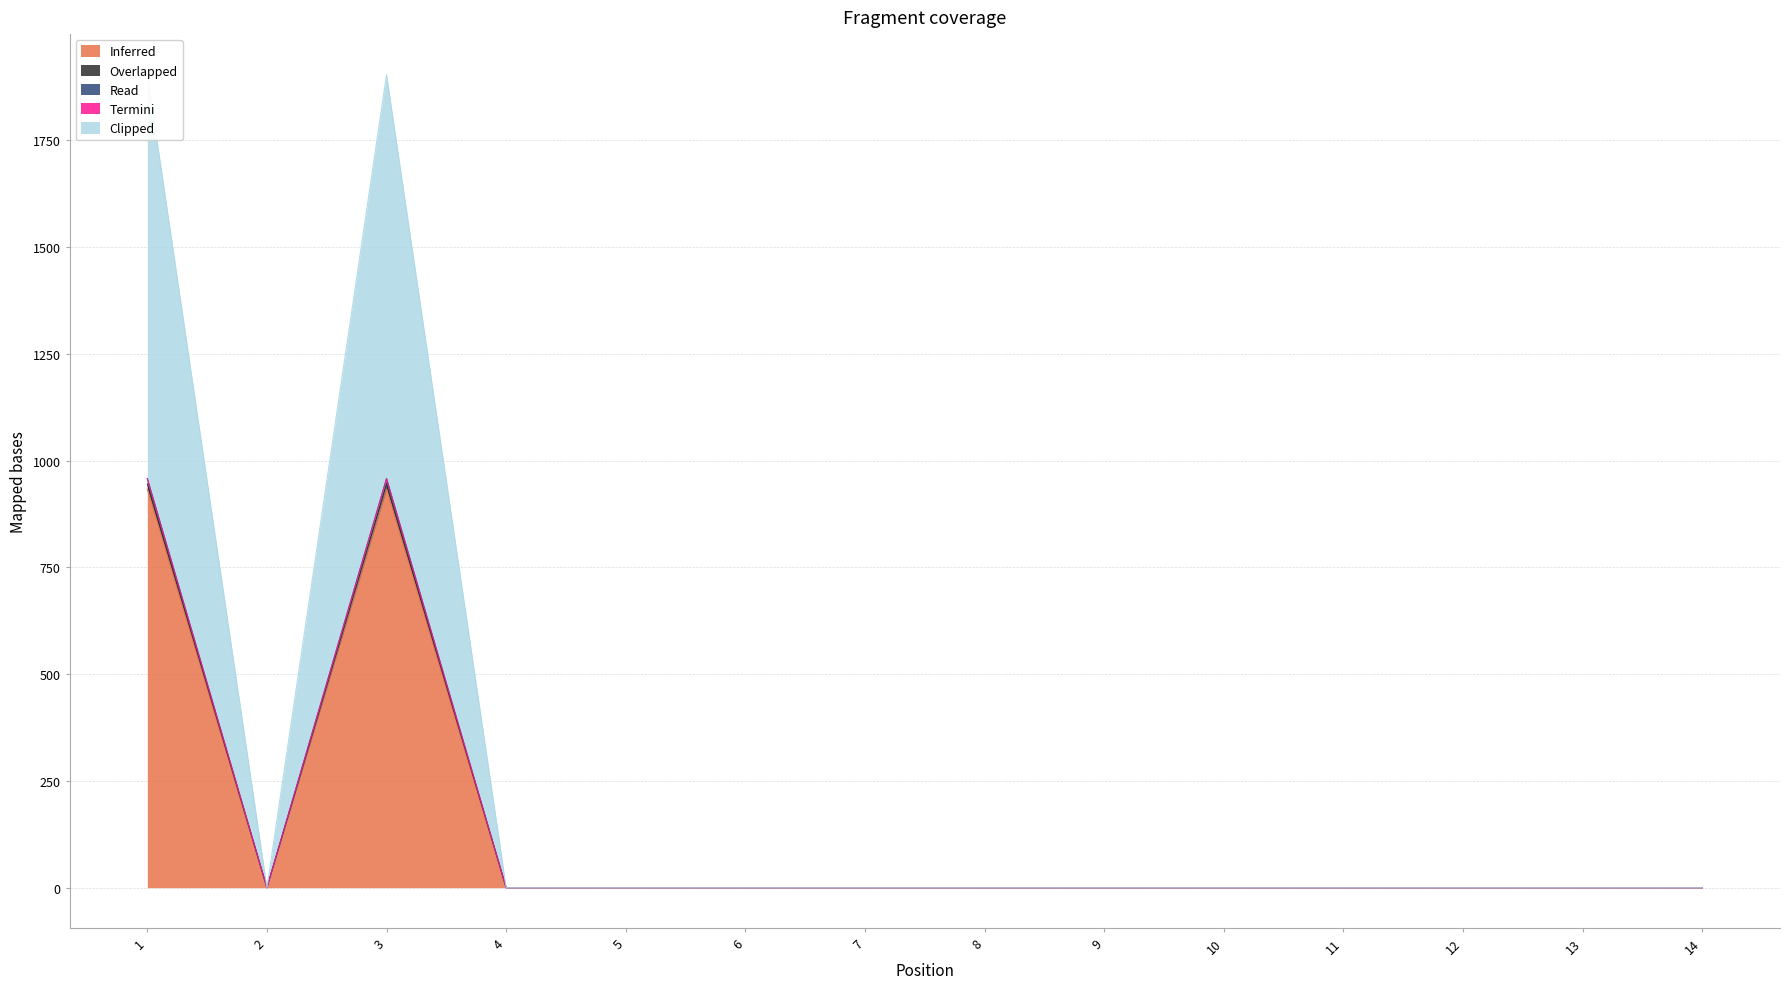

True or false: Clipped and Inferred cross at least once.

False